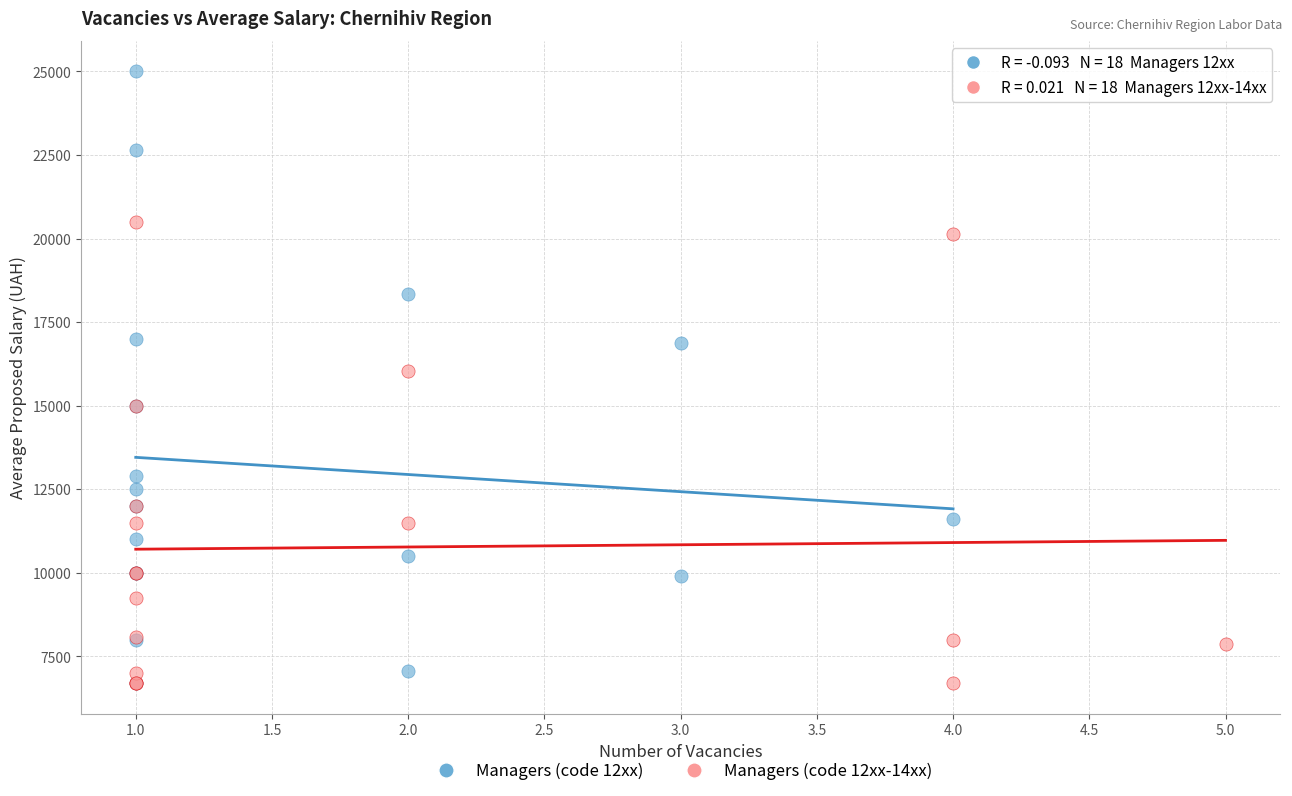

Which series contains the highest Y value?

Managers (code 12xx)